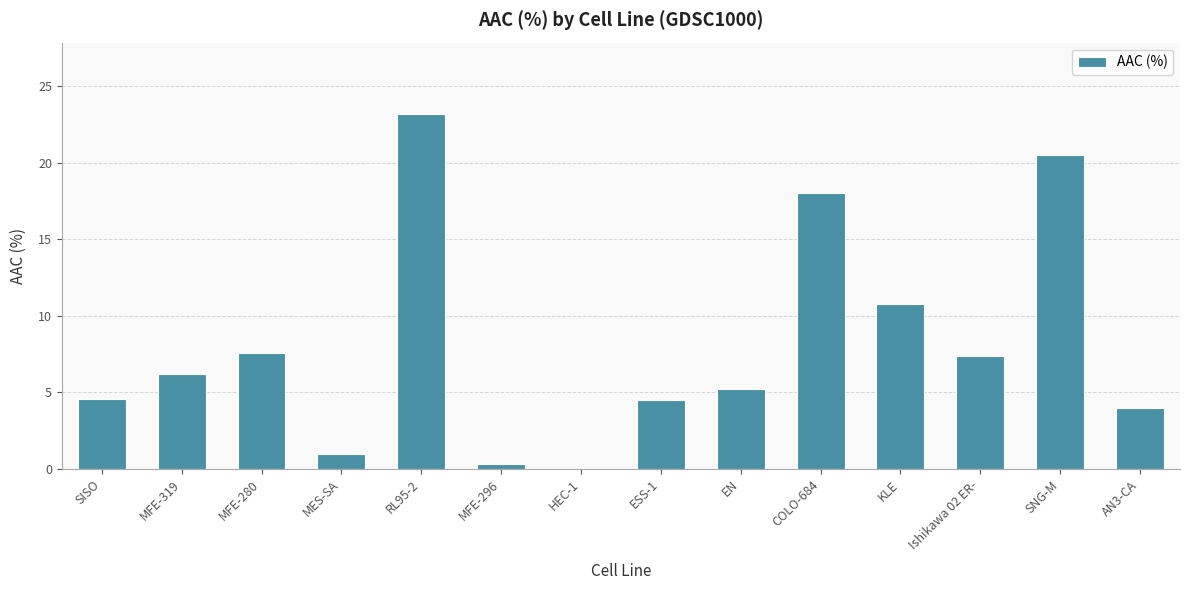

Which label corresponds to the largest value in the chart?

RL95-2